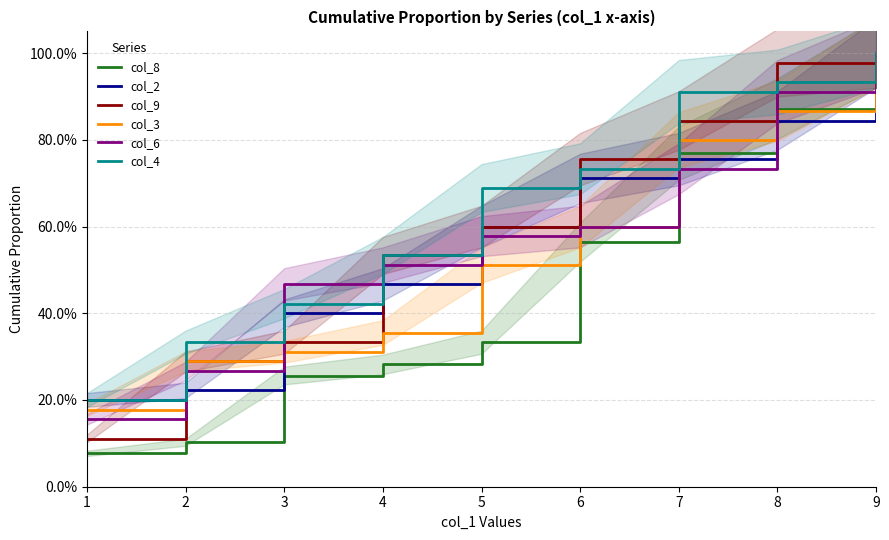

Which series has the largest total across all categories?

col_4